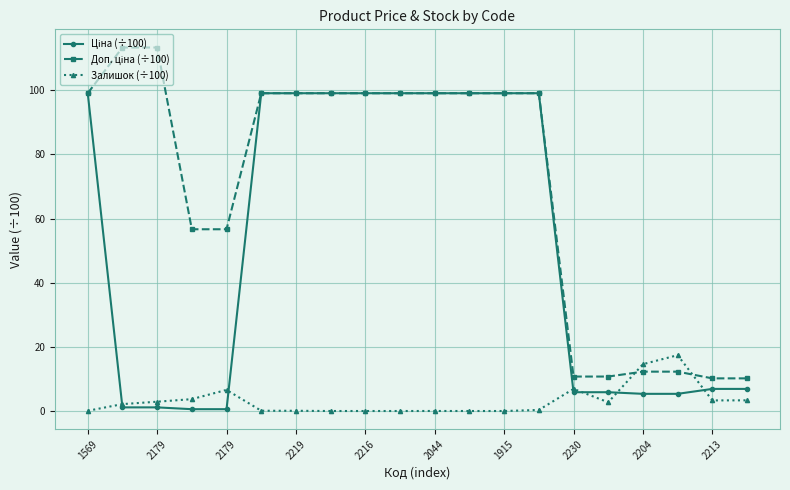

What is the value of the Залишок (÷100) point at the 17th from the left?

14.6